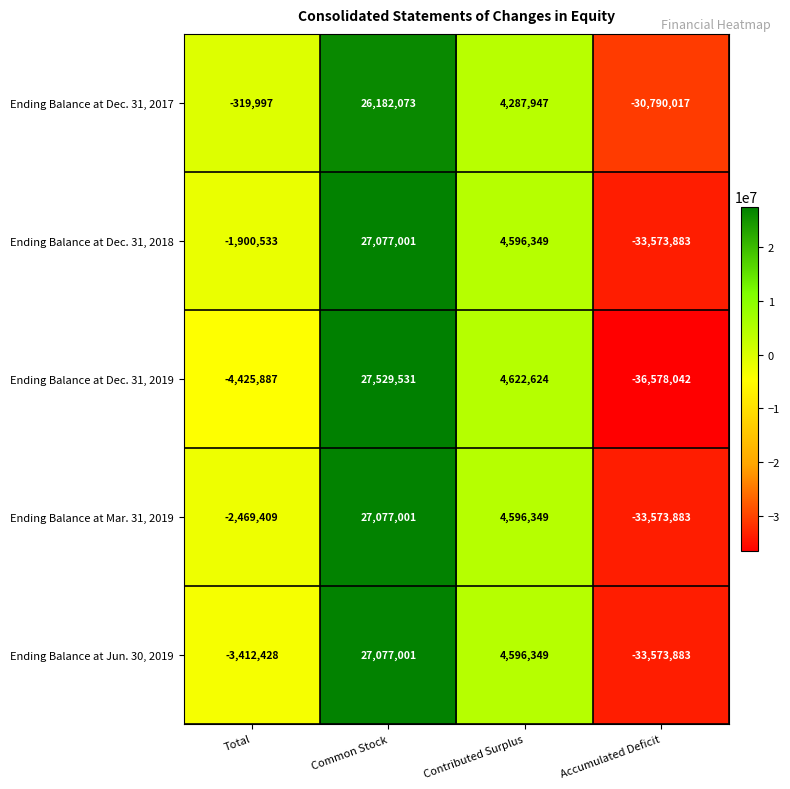

What is the maximum value for Ending Balance at Dec. 31, 2019?

27529531